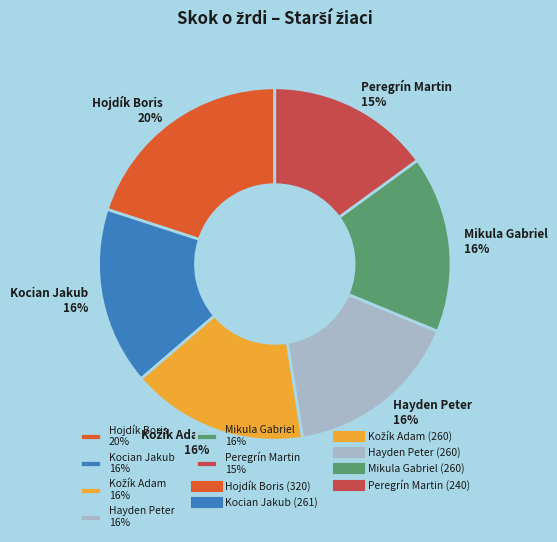

To the nearest percent, what percentage of the pie is Peregrín Martin?

15%